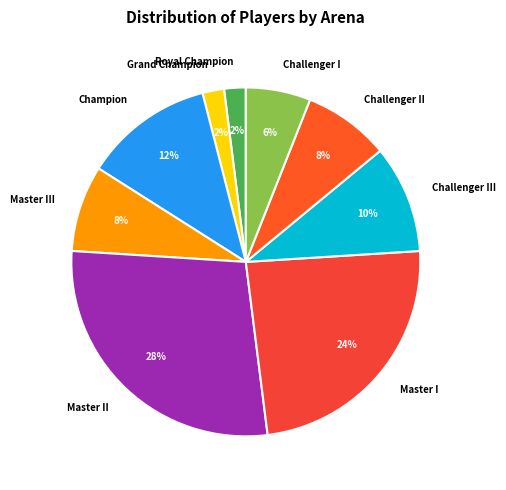

How many segments does this pie chart have?

9